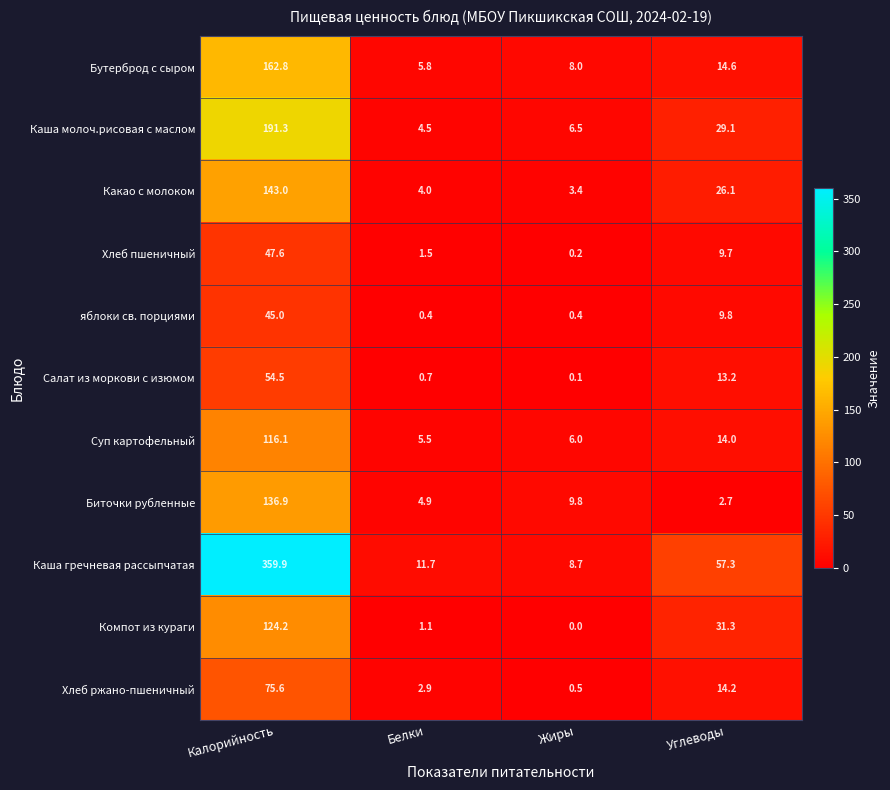

How many data points in Каша гречневая рассыпчатая are above 57?

2